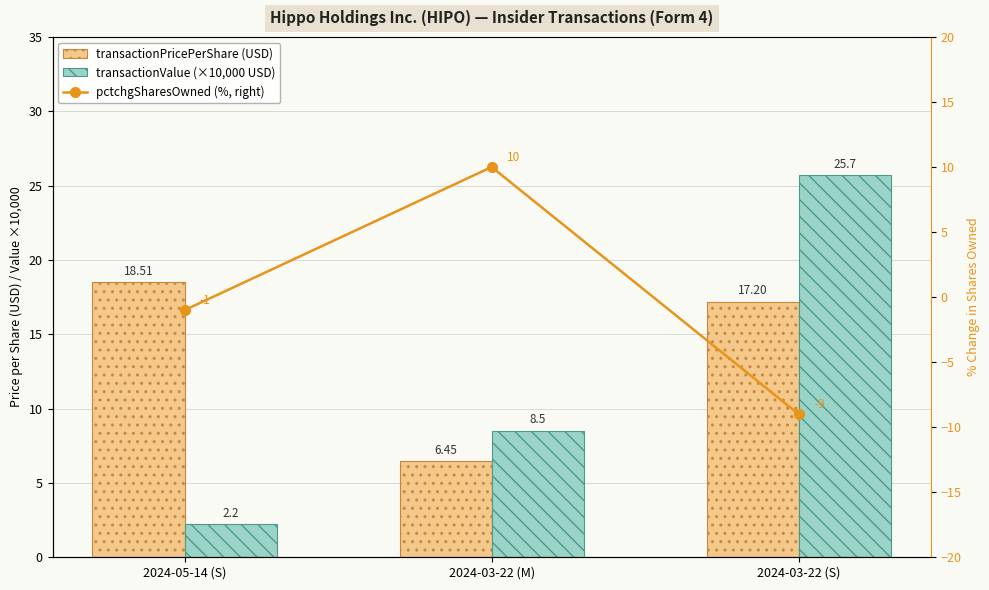

Reading left to right, what are all the values shown in this chart?

transactionPricePerShare (USD): 2024-05-14 (S)=18.5	2024-03-22 (M)=6.5	2024-03-22 (S)=17.2
transactionValue (×10,000 USD): 2024-05-14 (S)=2.2	2024-03-22 (M)=8.5	2024-03-22 (S)=25.7
pctchgSharesOwned (%, right): 2024-05-14 (S)=-1.0	2024-03-22 (M)=10.0	2024-03-22 (S)=-9.0